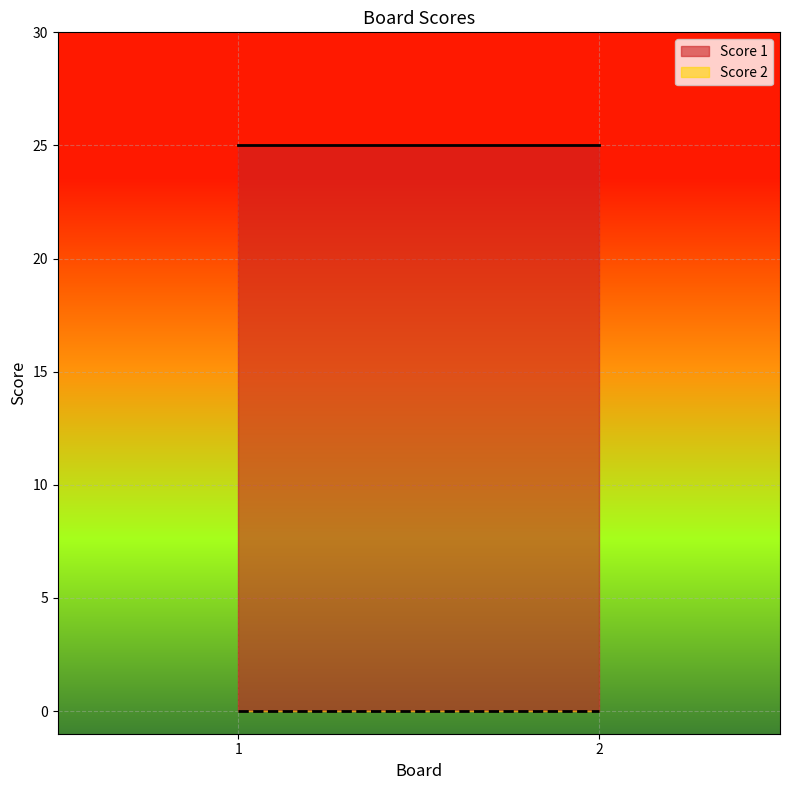

What is the difference between the highest and lowest values at 1?

25